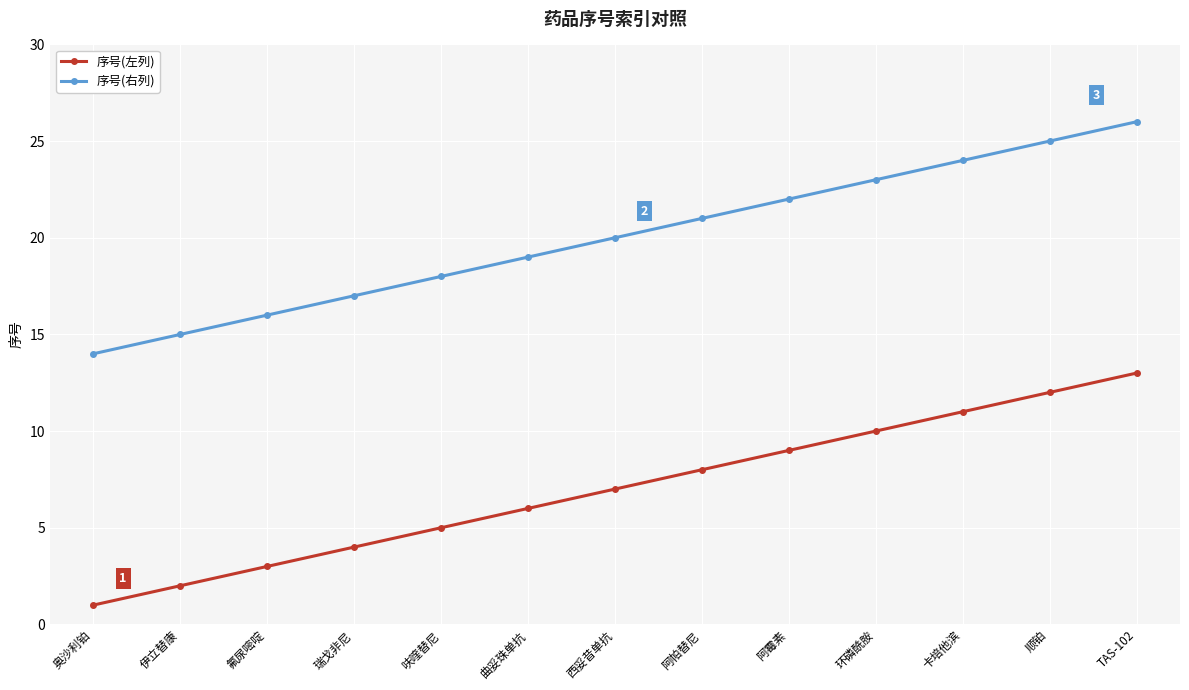

True or false: 序号(左列) and 序号(右列) cross at least once.

False